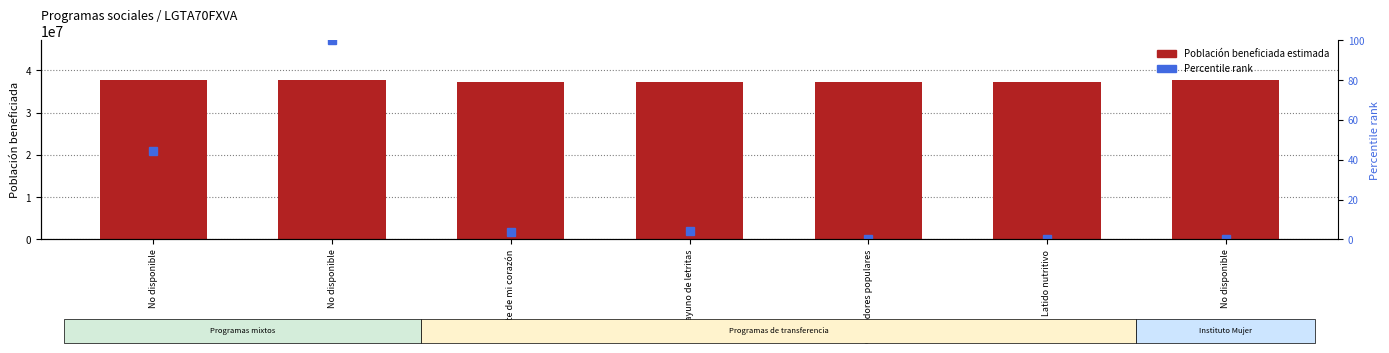

What is the sum of all Percentile rank values?

152.4